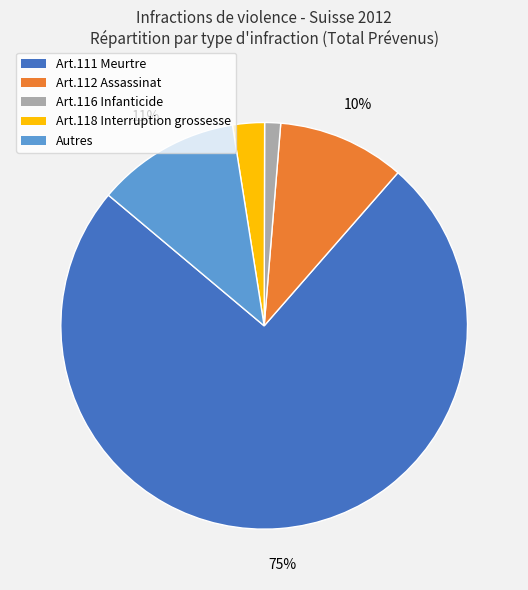

Which slice is the smallest?

Art.116 Infanticide